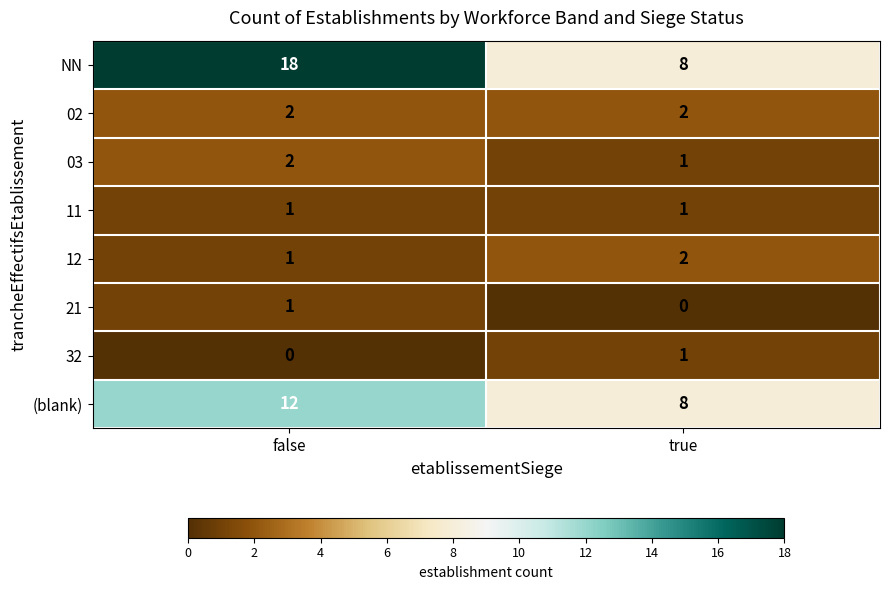

Which category has the highest value across all series?

false